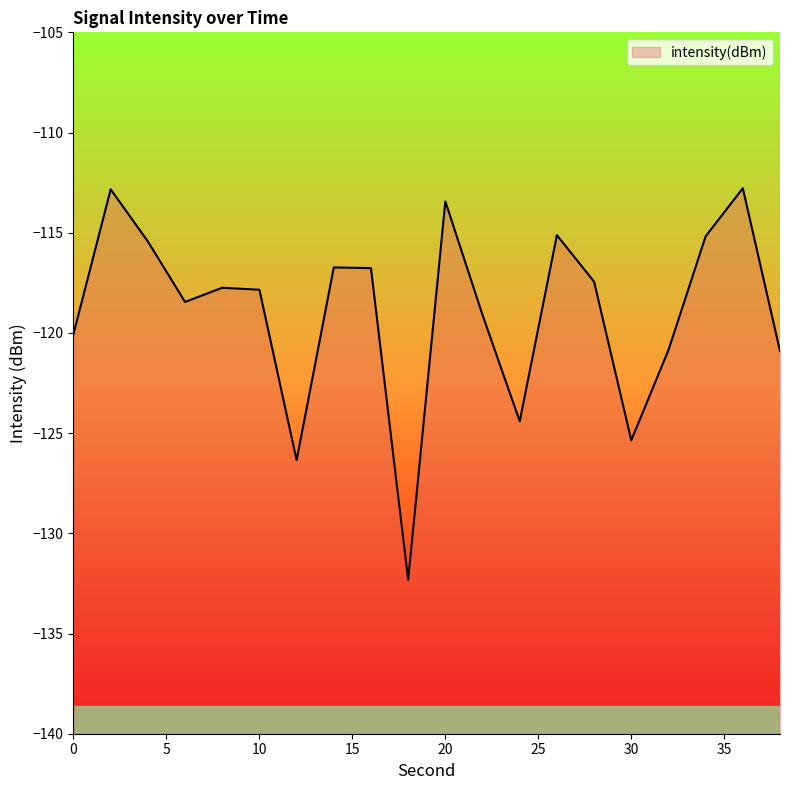

Reading left to right, list all the values displayed in this chart.

-120.0	-112.8	-115.4	-118.5	-117.7	-117.8	-126.3	-116.7	-116.8	-132.3	-113.4	-119.1	-124.4	-115.1	-117.4	-125.4	-120.9	-115.2	-112.8	-120.9